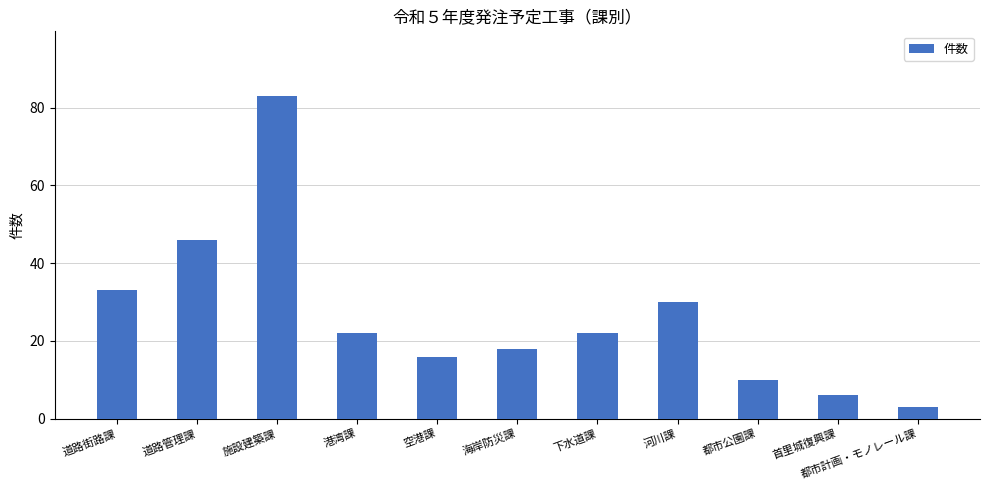

True or false: the data shows 11 at 首里城復興課.

False